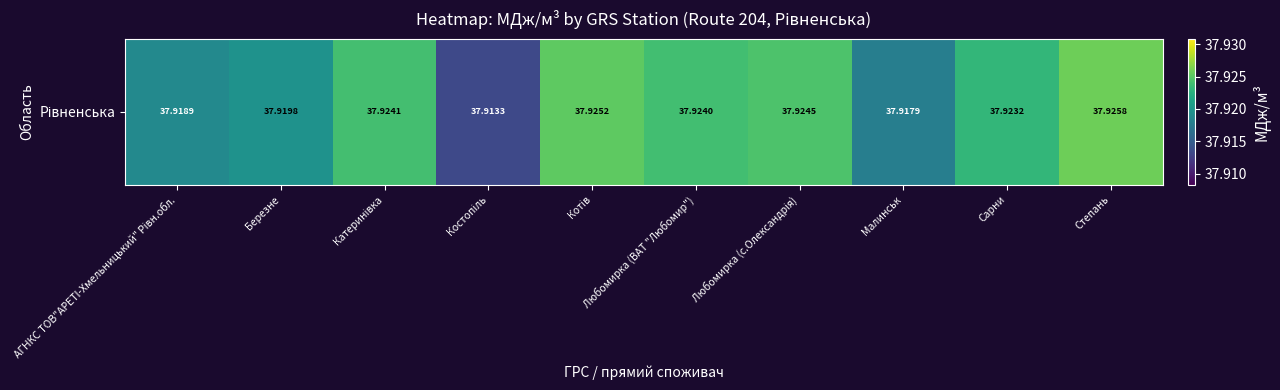

Is it true that the value at Любомирка (с.Олександрія) is 37.9?

True